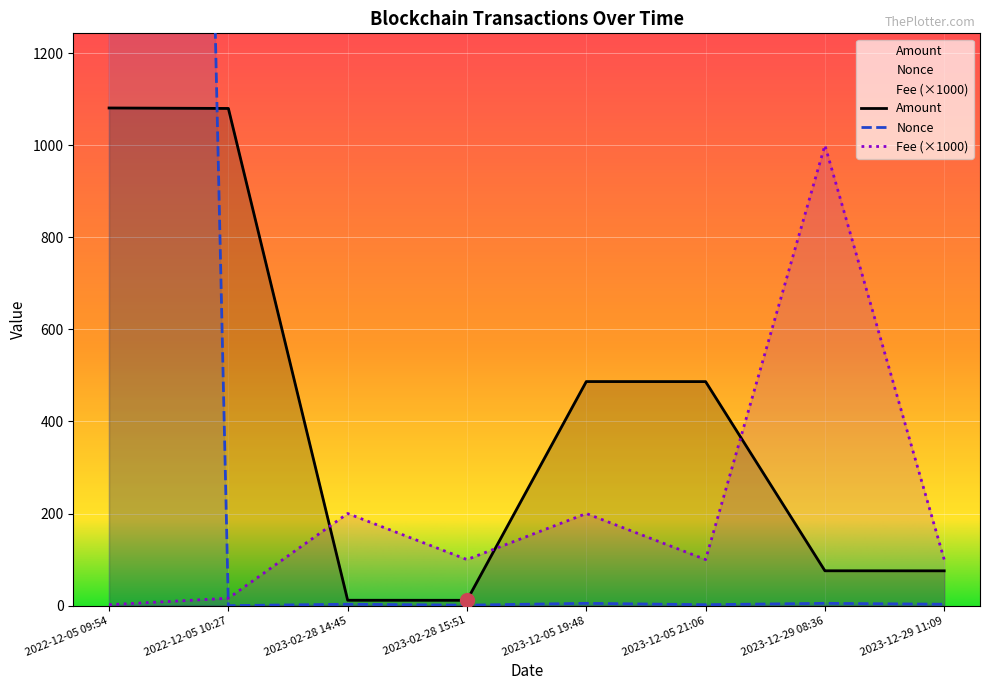

Between which two adjacent categories do Nonce and Fee first intersect?

2022-12-05 09:54 and 2022-12-05 10:27